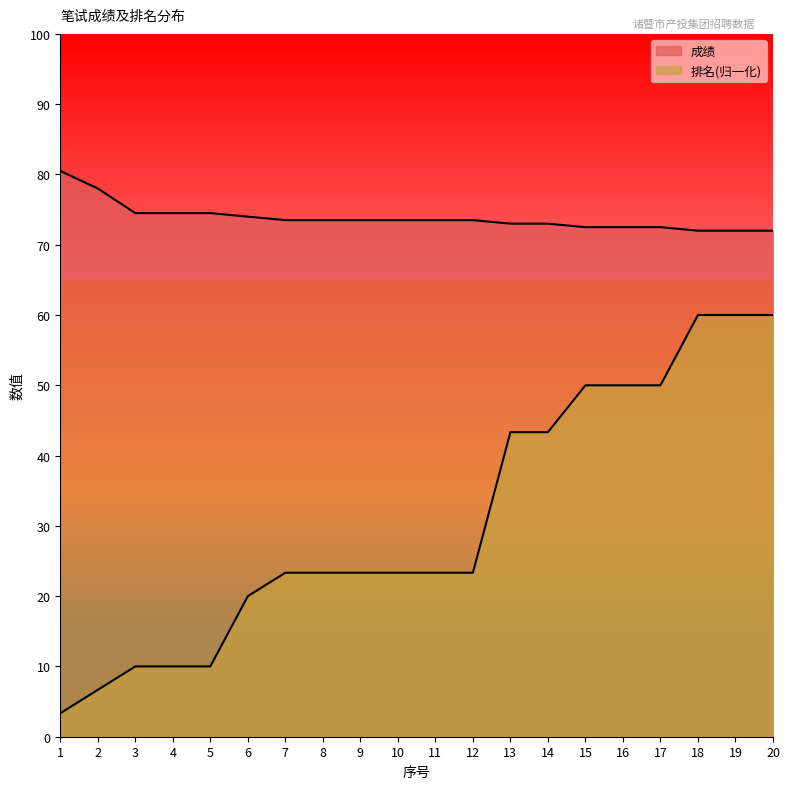

What are all the series names shown in the legend?

成绩, 排名